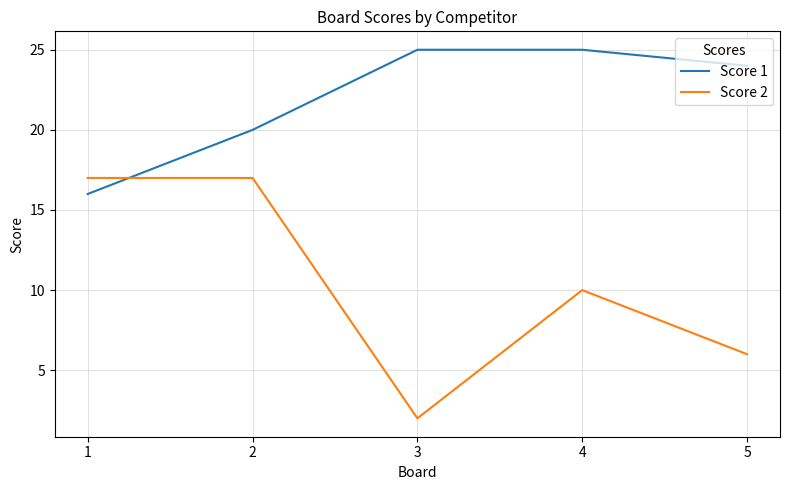

Does the chart have visible grid lines?

Yes